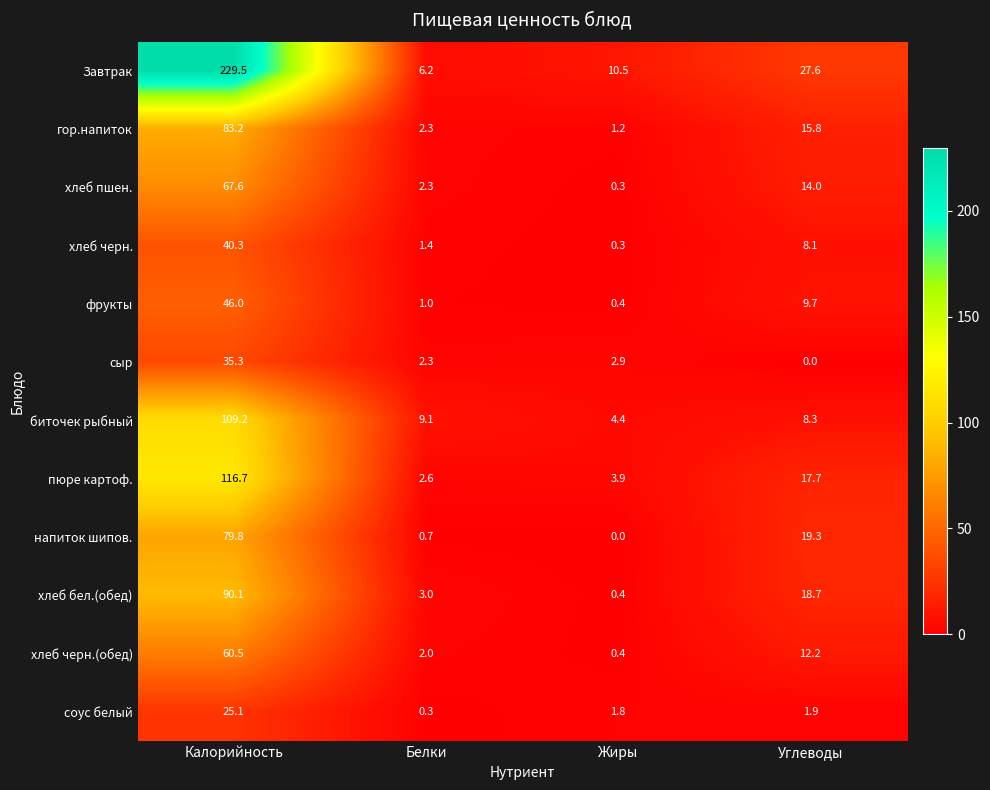

What is the sum of all хлеб бел.(обед) values?

112.2